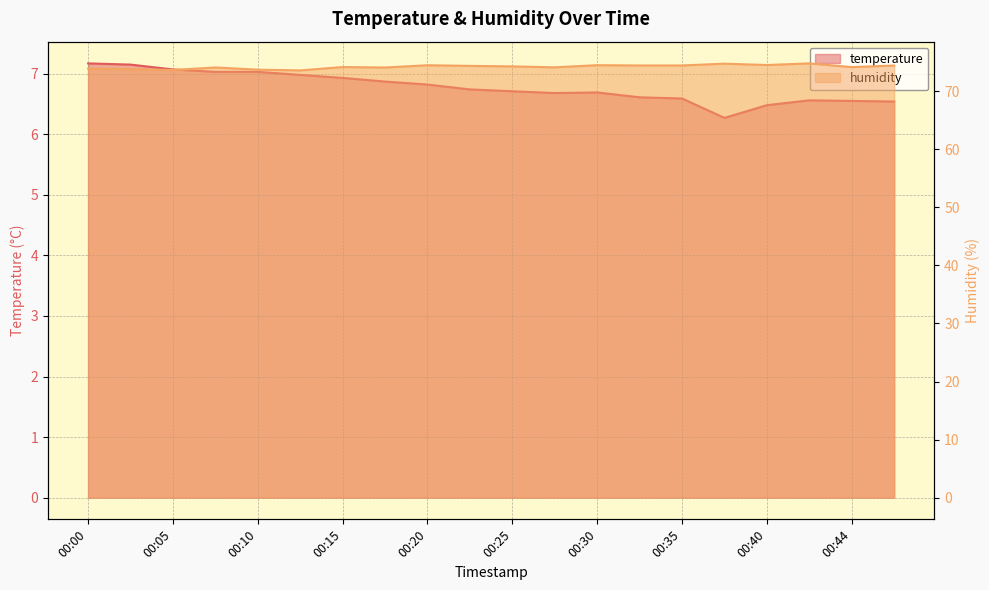

What is the value of the humidity point at the 10th from the left?

74.4